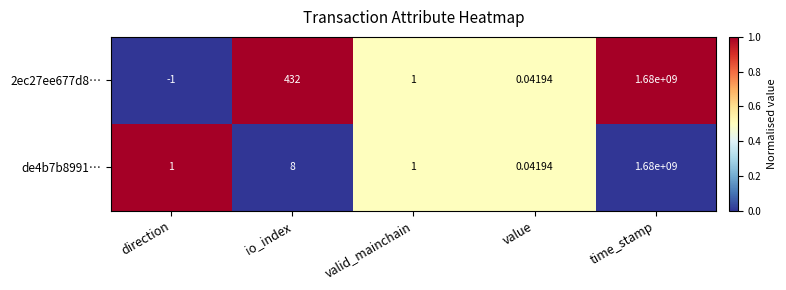

Which series changed the most between direction and io_index?

2ec27ee677d8…